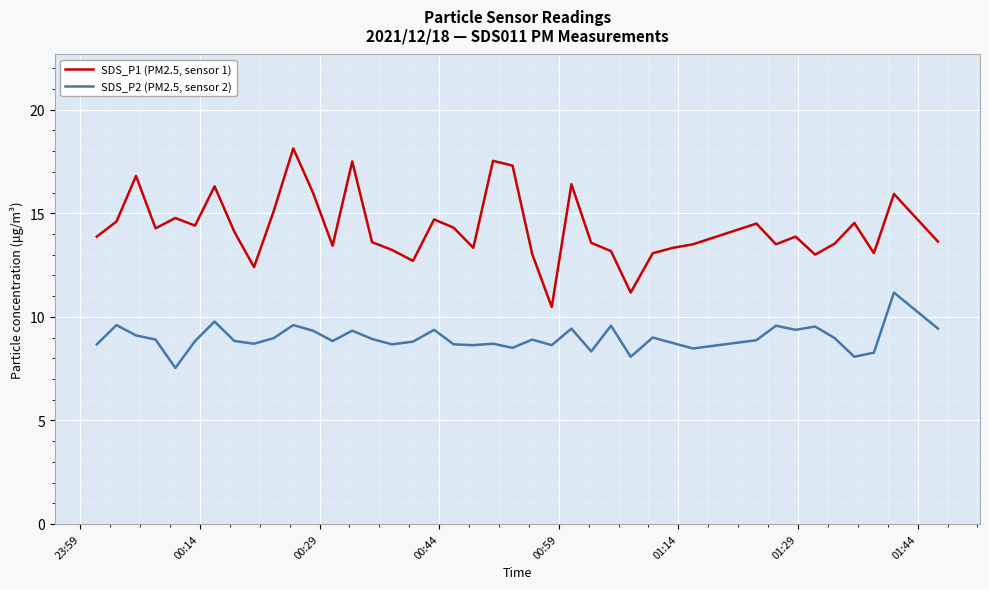

List the series in order of their peak value, lowest first.

SDS_P2 (PM2.5, sensor 2), SDS_P1 (PM2.5, sensor 1)